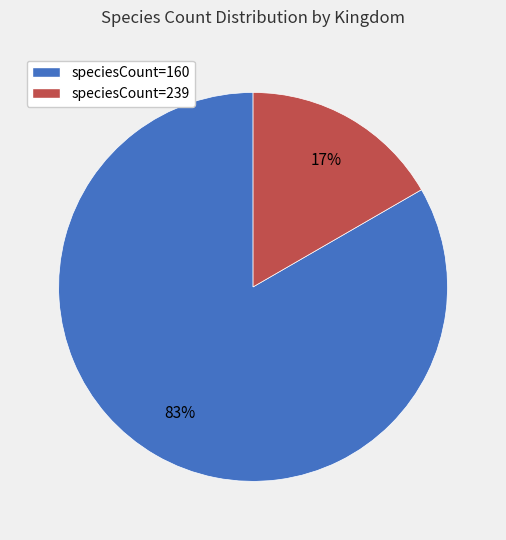

To the nearest percent, what is the average slice percentage?

50%